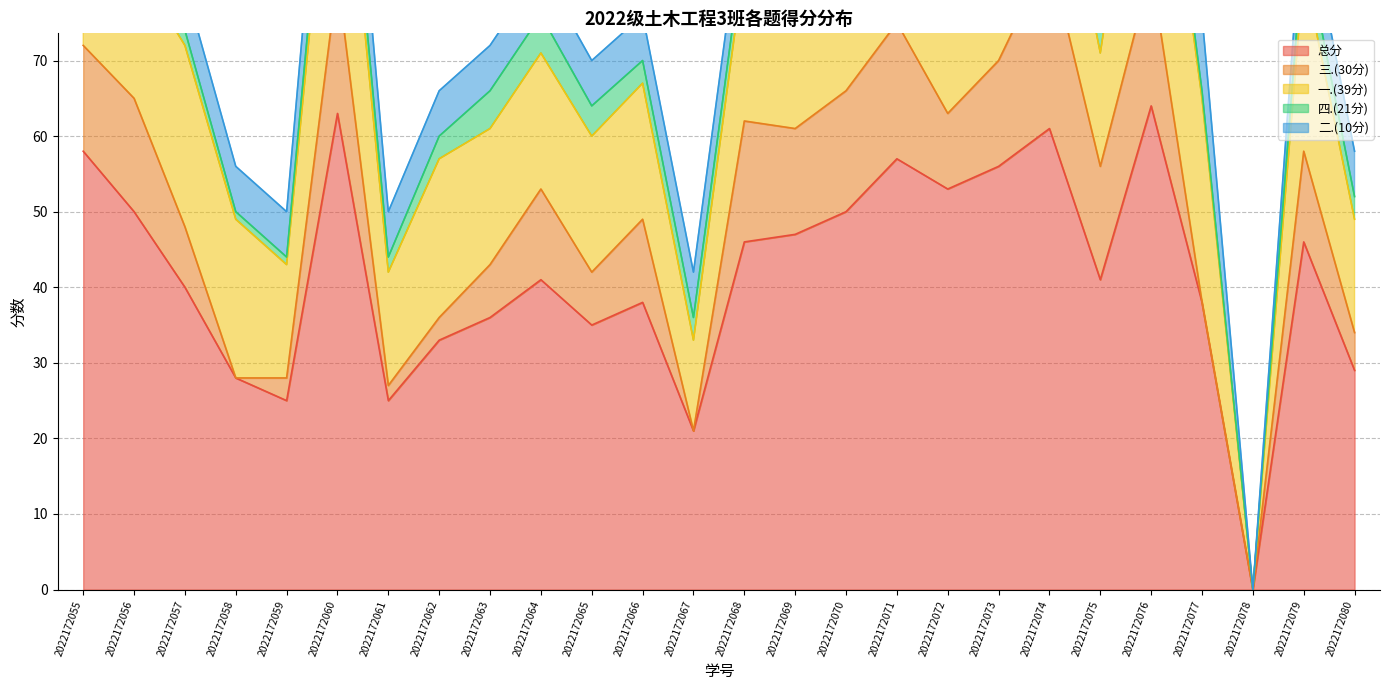

Which series changed the most between 2022172060 and 2022172079?

总分